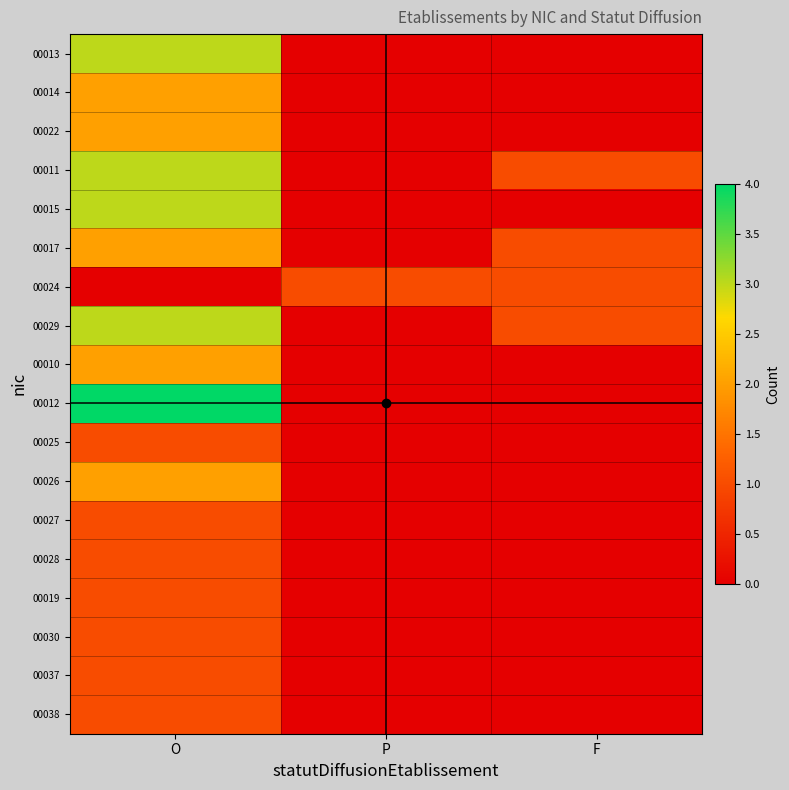

Rank the series by their maximum value, from highest to lowest.

00012, 00013, 00011, 00015, 00029, 00014, 00022, 00017, 00010, 00026, 00024, 00025, 00027, 00028, 00019, 00030, 00037, 00038